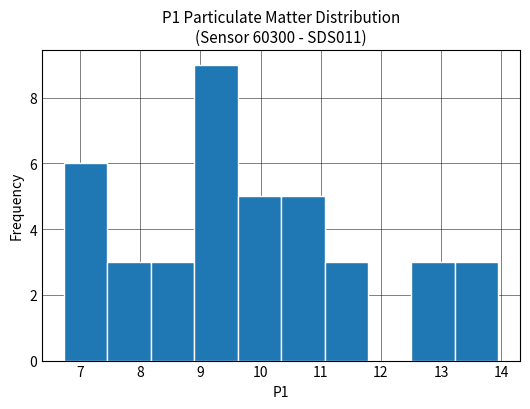

Reading left to right, list every bar in this chart as the range it spans on the x-axis followed by its height. Neither the bar edges nor the heights are printed on the chart, so give them approximately, as read against the axes.

6.7 to 7.5: 6
7.5 to 8.2: 3
8.2 to 8.9: 3
8.9 to 9.6: 9
9.6 to 10.3: 5
10.3 to 11.1: 5
11.1 to 11.8: 3
11.8 to 12.5: 0
12.5 to 13.2: 3
13.2 to 14.0: 3